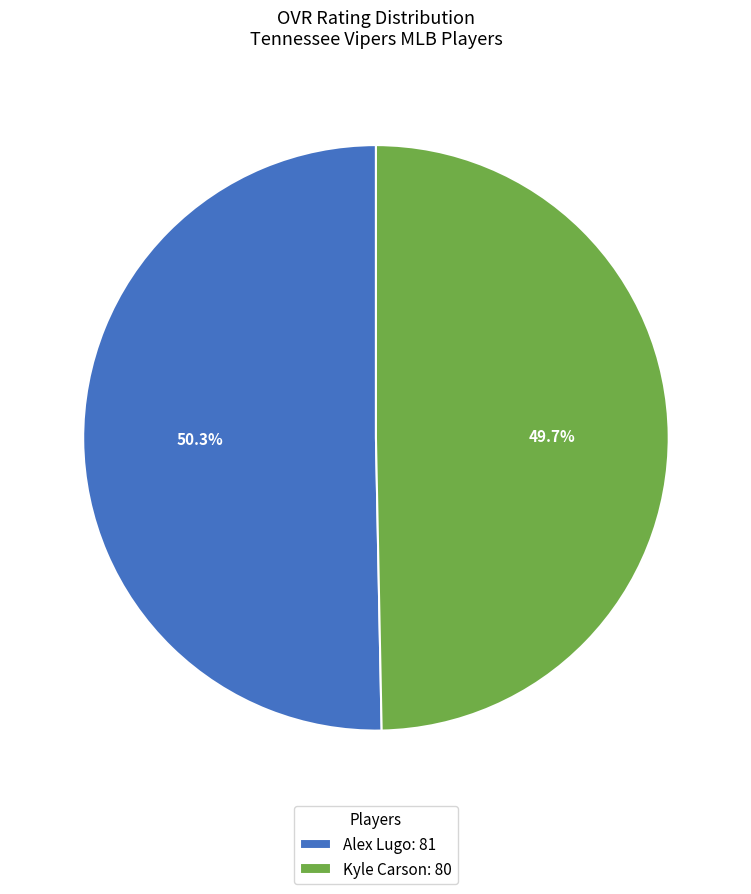

Approximately how many times larger is the value at Alex Lugo compared to Kyle Carson?

1.0